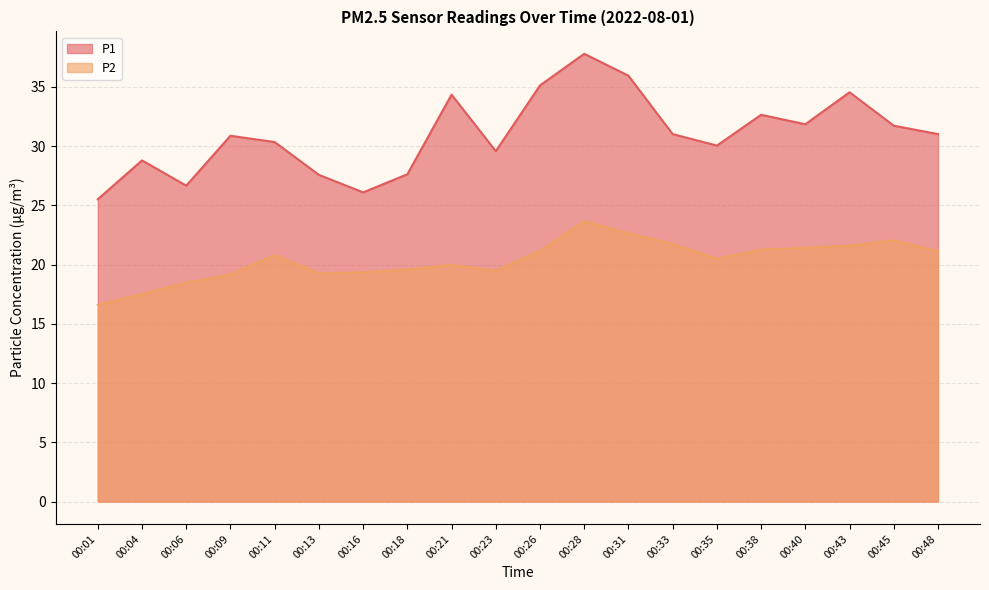

Between 00:21 and 00:43, which series saw the biggest shift?

P2